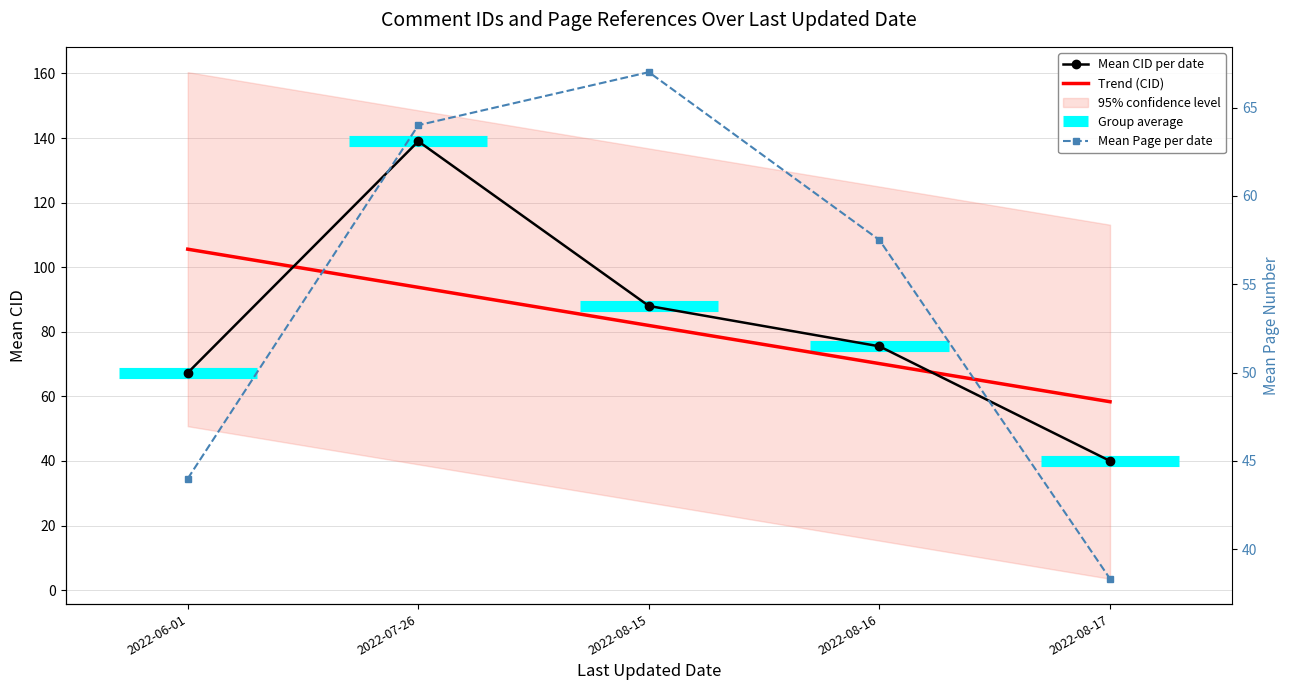

What is the sum of the Mean Page per date values at 2022-07-26 and 2022-08-17?

102.3